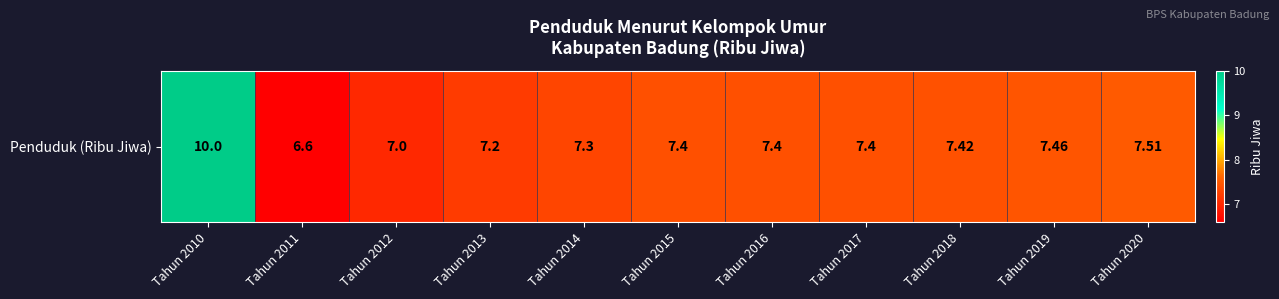

What is the difference between the maximum and second lowest values?

3.0